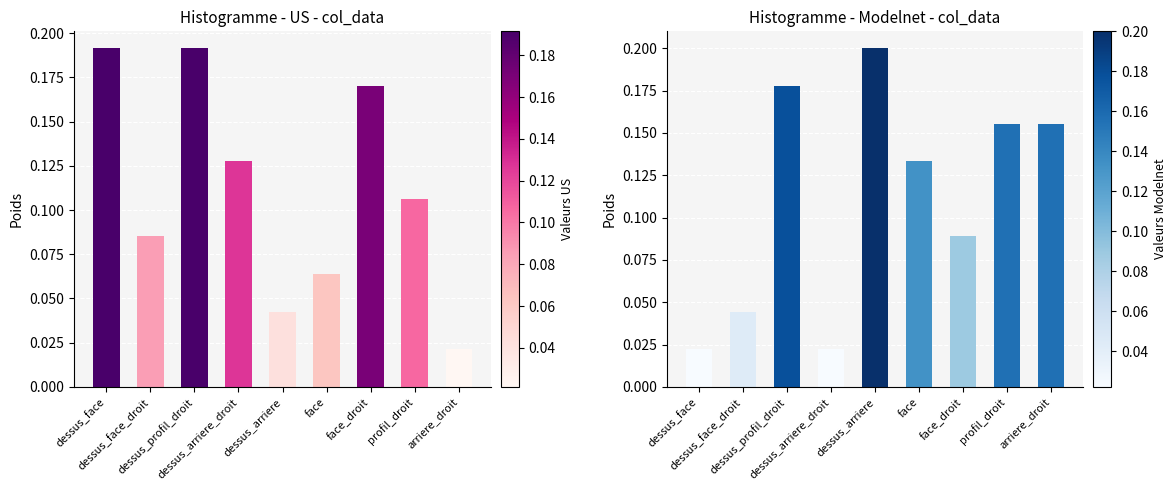

Reading left to right, what are all the values shown in this chart?

col_3: dessus_face=0.2	dessus_face_droit=0.1	dessus_profil_droit=0.2	dessus_arriere_droit=0.1	dessus_arriere=0.0	face=0.1	face_droit=0.2	profil_droit=0.1	arriere_droit=0.0
col_8: dessus_face=0.0	dessus_face_droit=0.0	dessus_profil_droit=0.2	dessus_arriere_droit=0.0	dessus_arriere=0.2	face=0.1	face_droit=0.1	profil_droit=0.2	arriere_droit=0.2